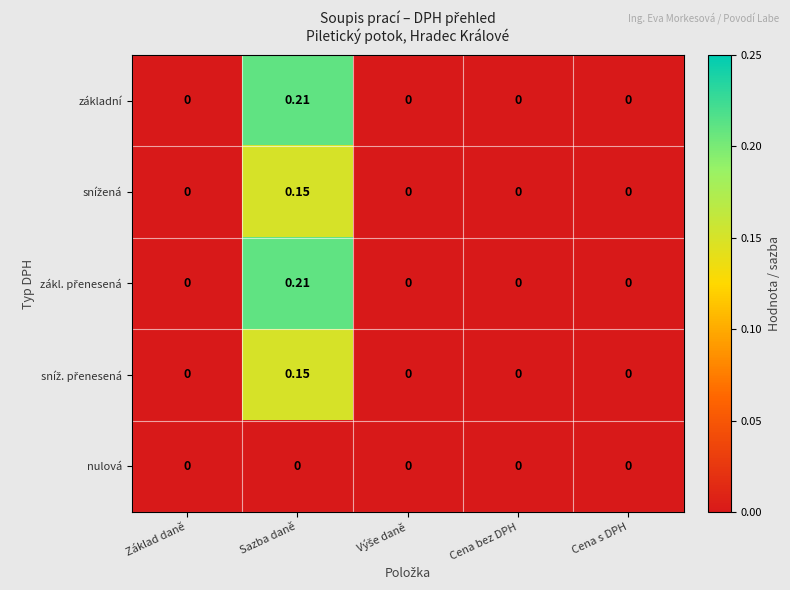

At which category is the sum across all series the highest?

Sazba daně